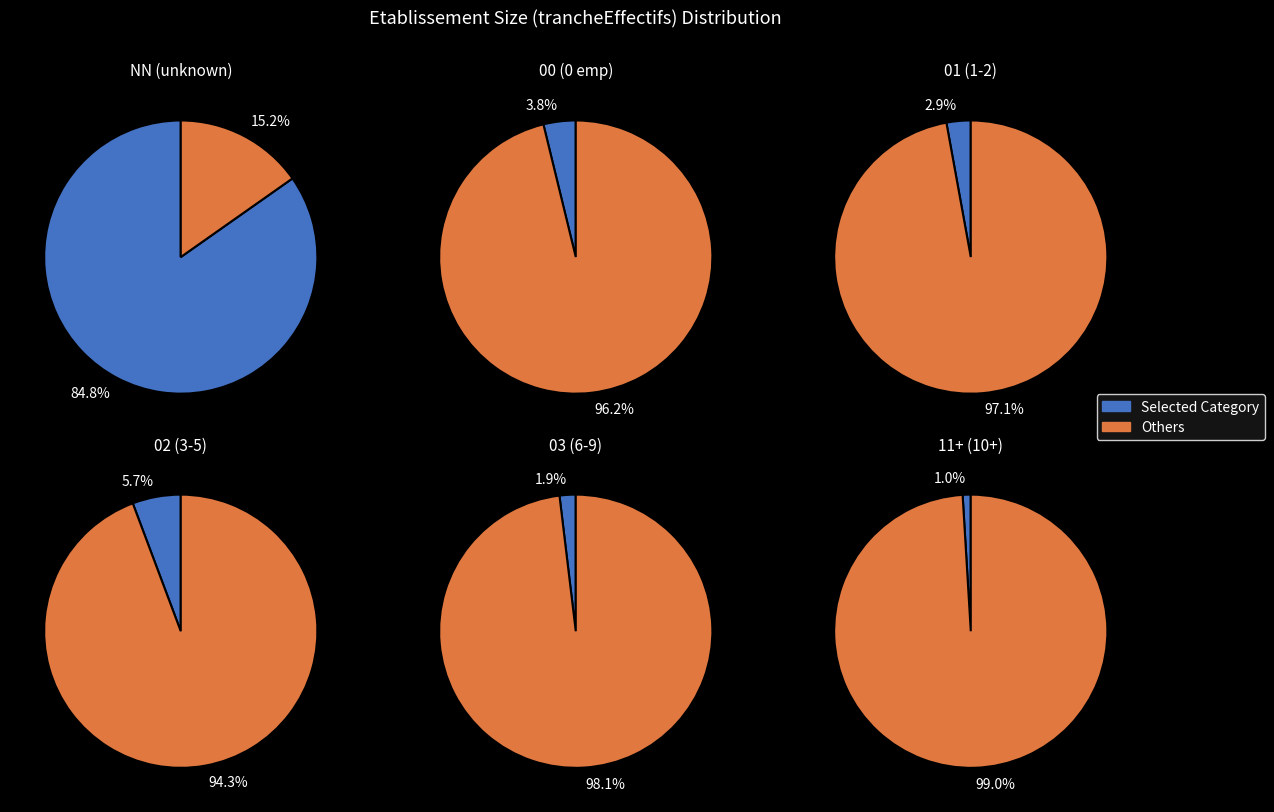

Does any single category account for the majority?

Yes